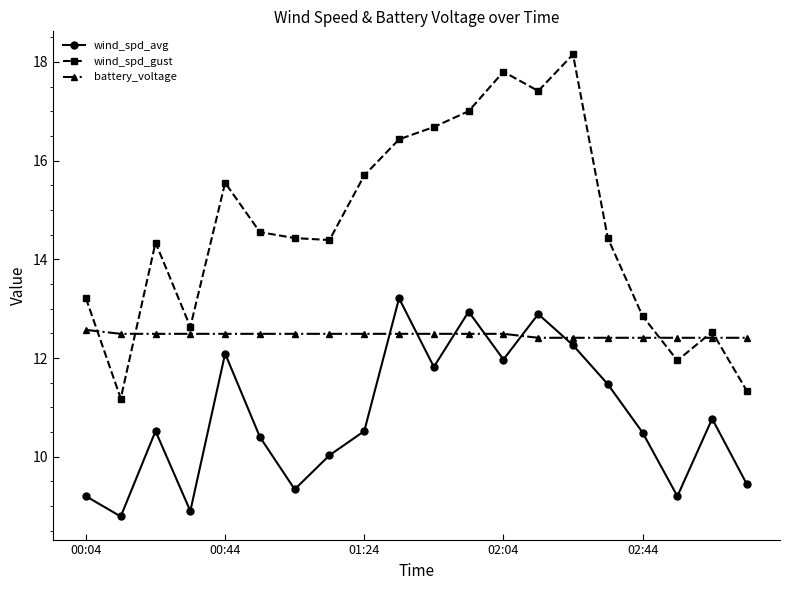

How many lines are shown in the chart?

3